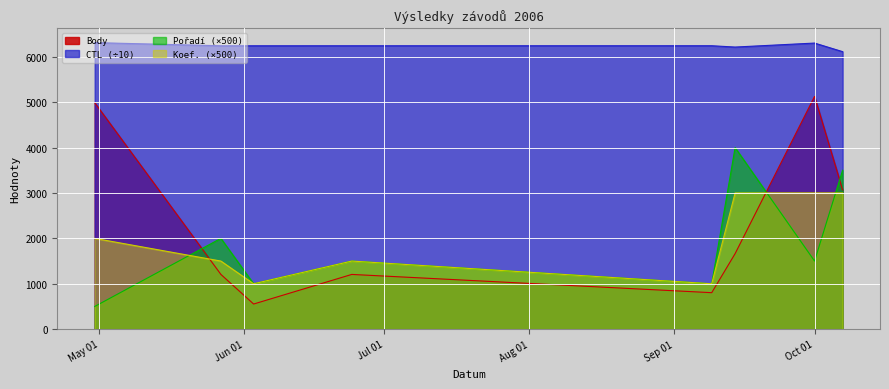

At which label is Koef. closest to 2000?

2006-04-30